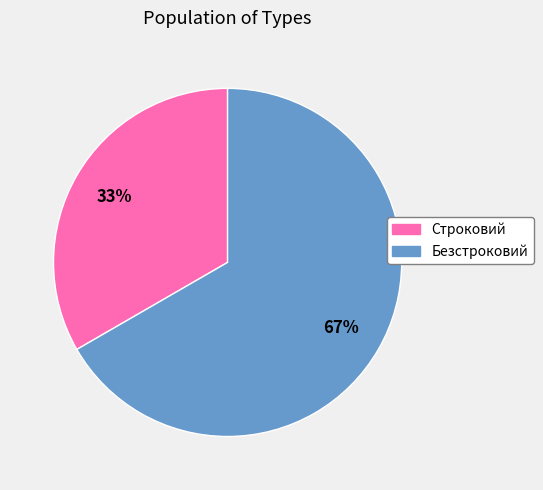

To the nearest percent, what is the combined percentage of Безстроковий and Строковий?

100%